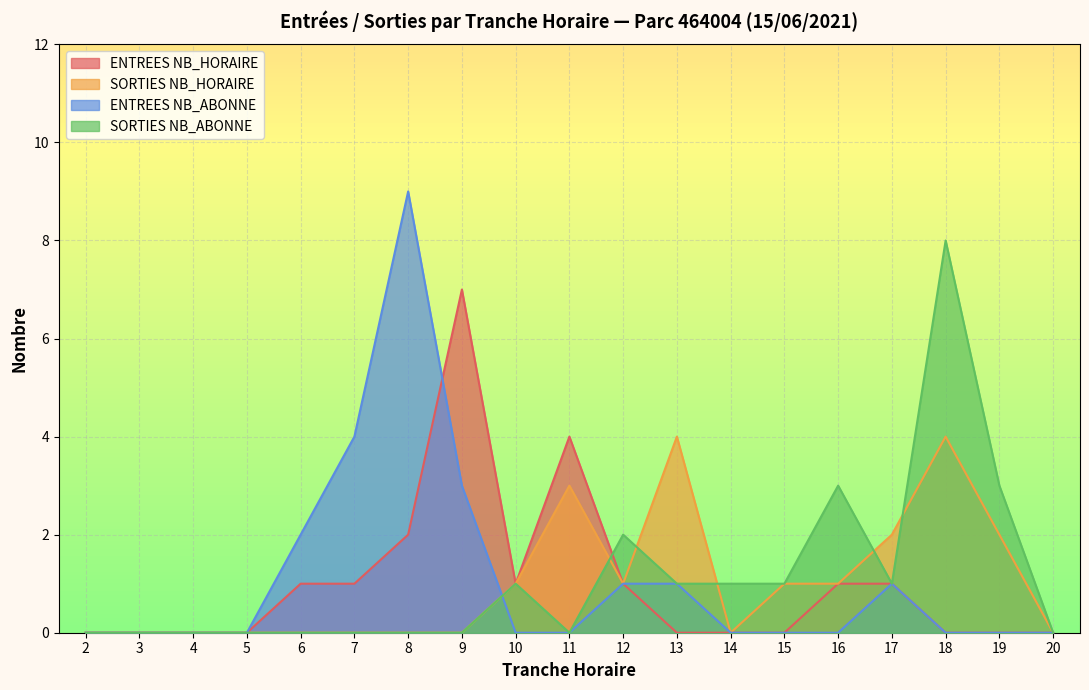

What is the difference between the highest and lowest values at 9?

7